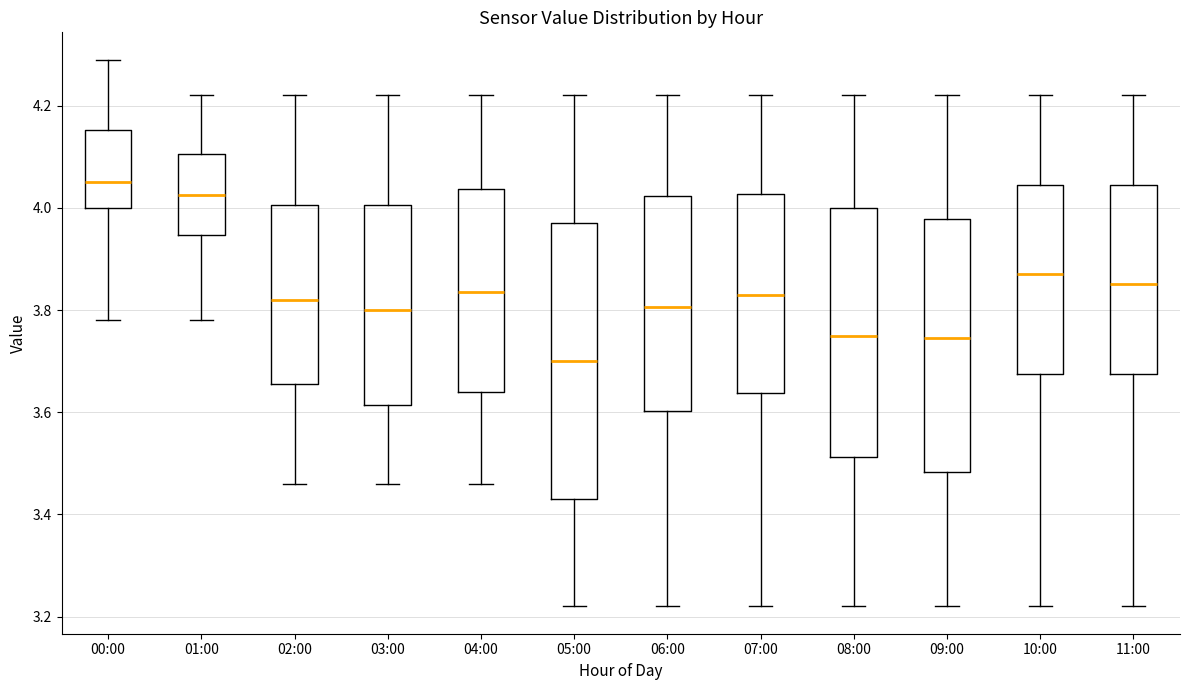

Where is the lower edge of the box for 07:00 on the y-axis? The values are not printed on the chart, so give them approximately, as read against the axis.

3.64